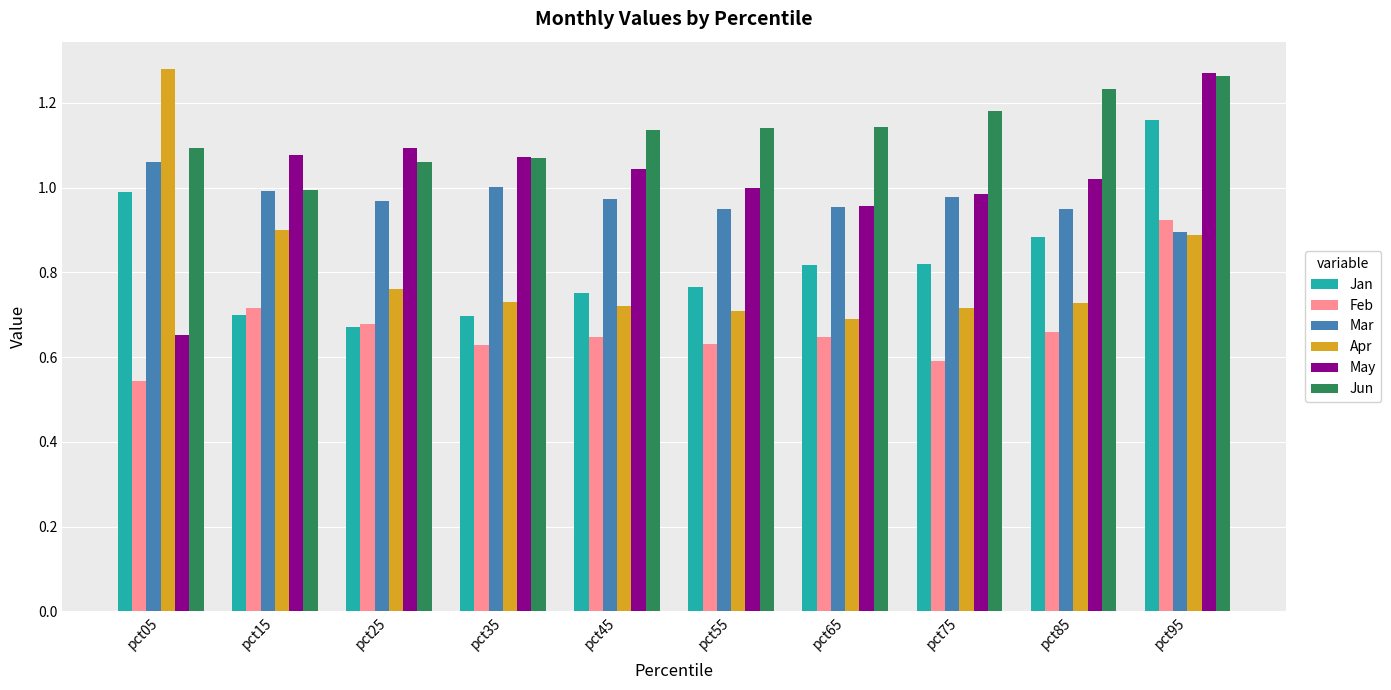

Where is Mar nearest to the value 0?

pct95